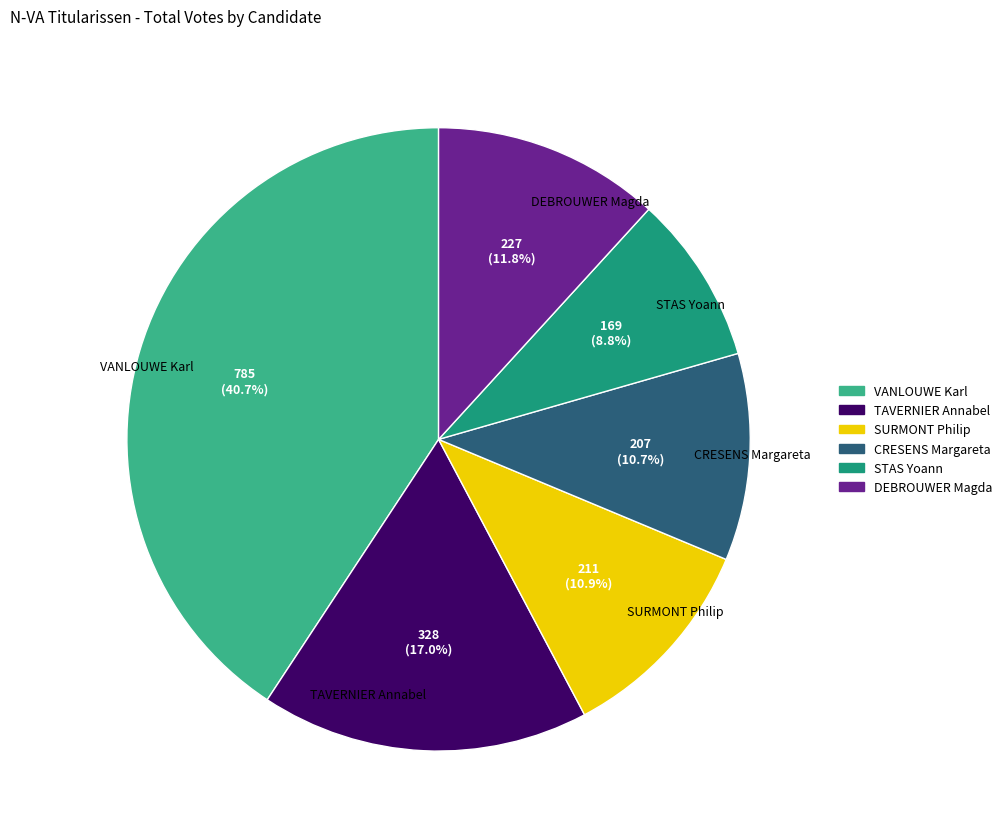

To the nearest percent, what is the difference between the largest and smallest slice percentages?

32%